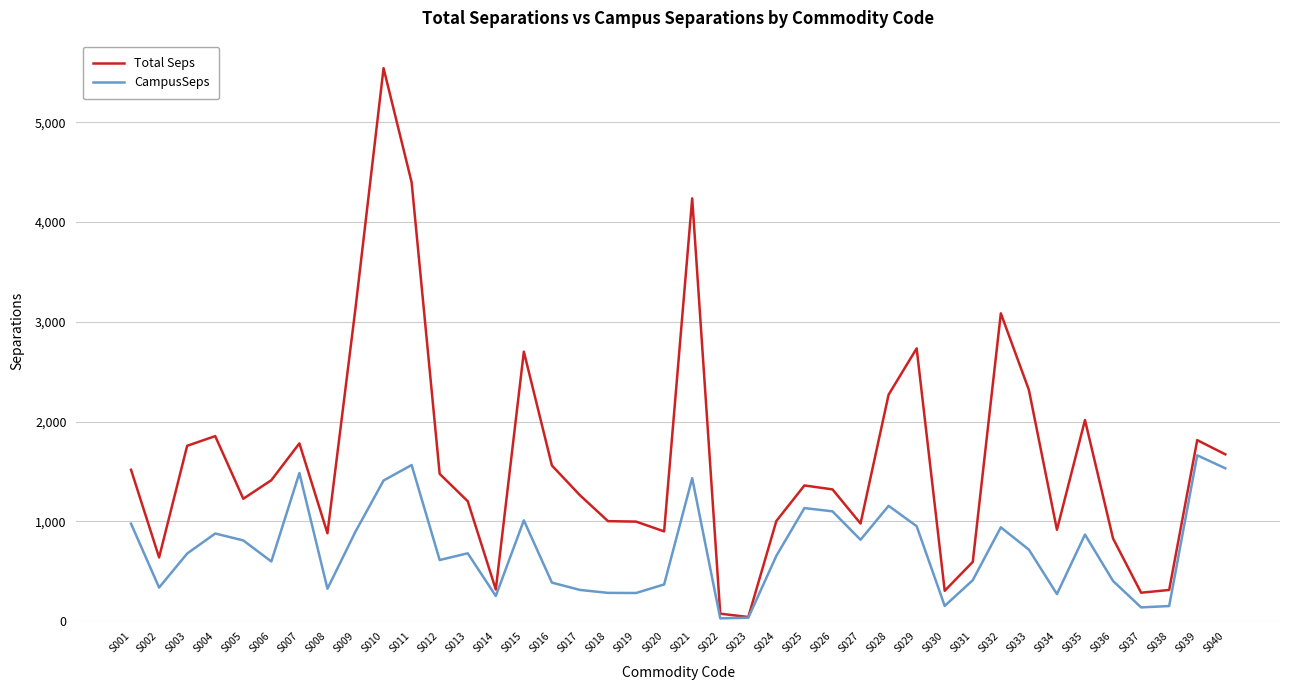

Rank the series by their maximum value, from lowest to highest.

CampusSeps, Total Seps